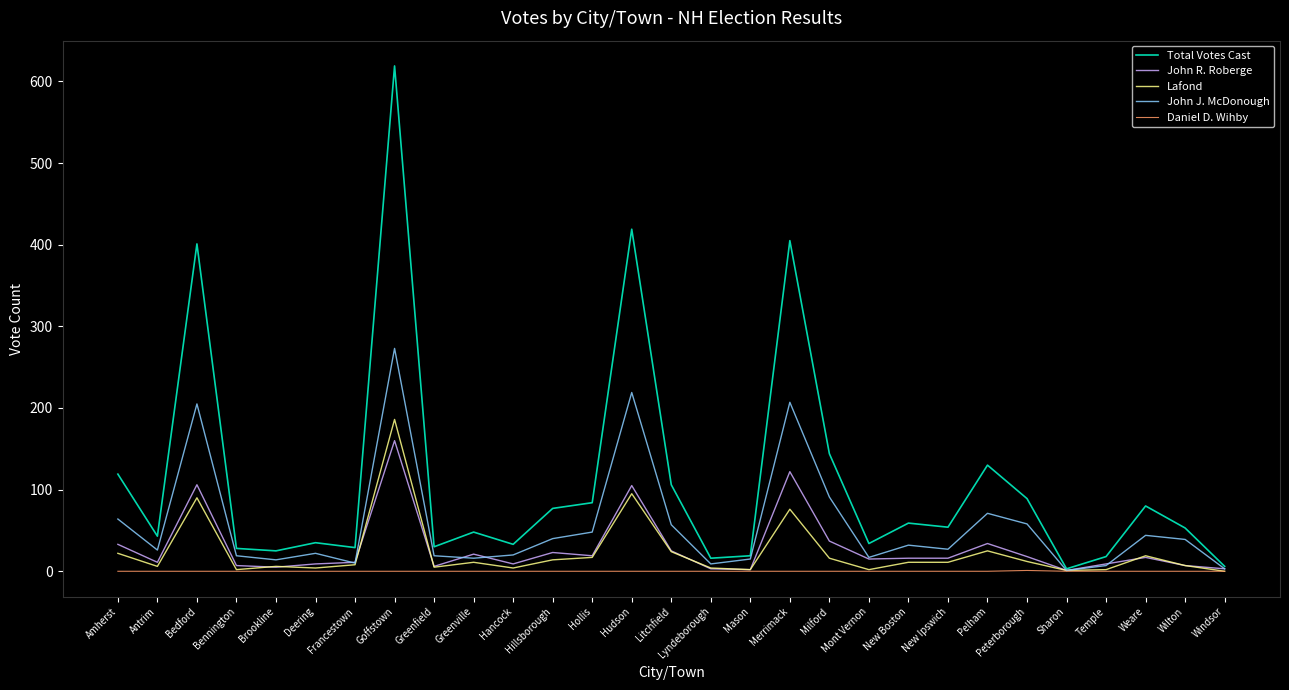

Which category has the highest value in the Lafond series?

Goffstown